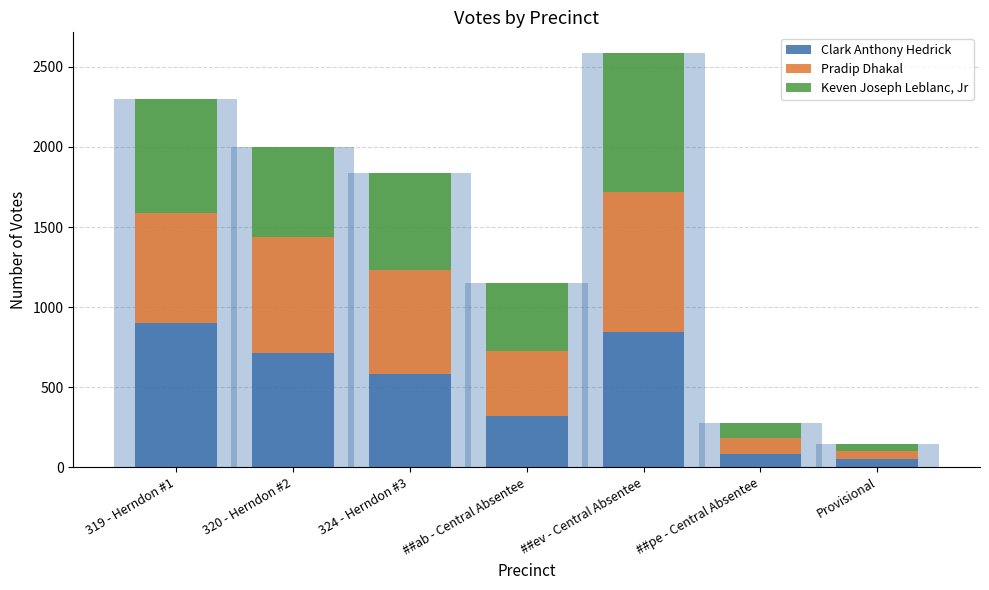

Which label corresponds to the largest value in the chart?

319 - Herndon #1